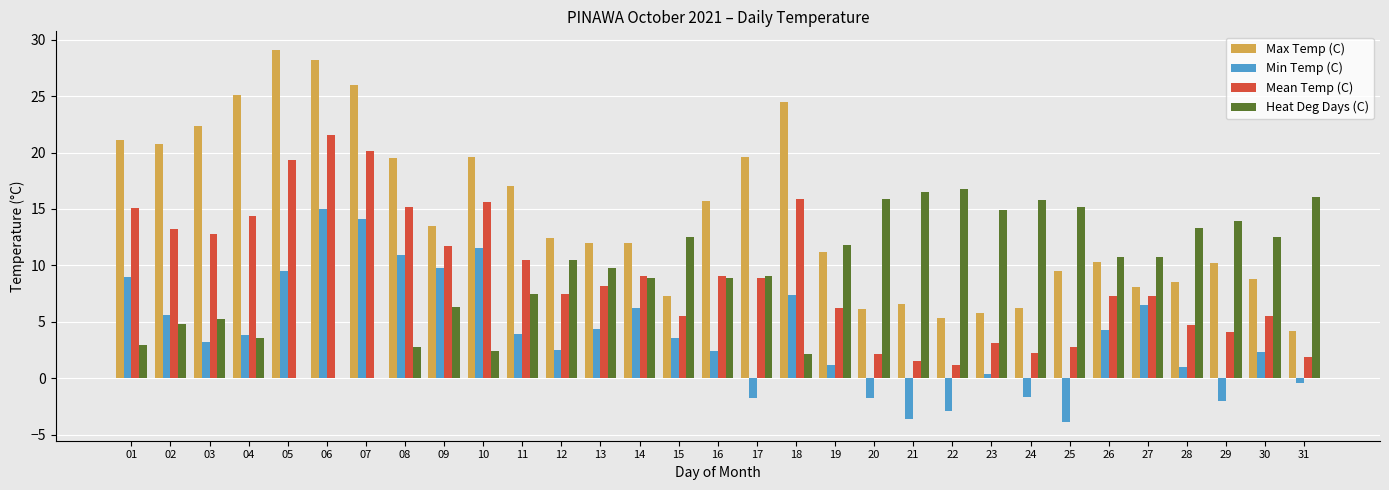

What is the maximum value for Min Temp (C)?

15.0